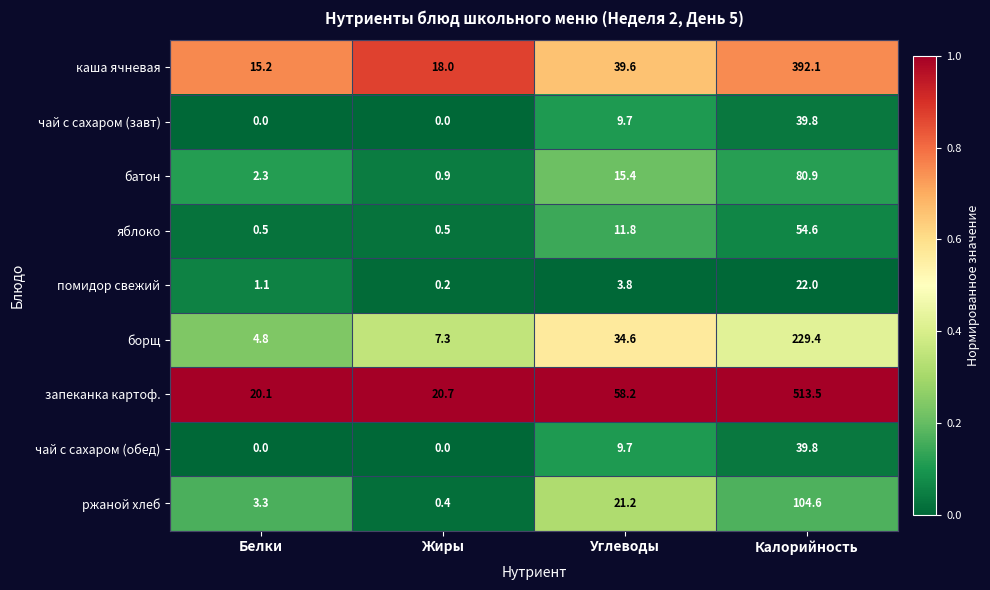

Which series has the largest range (max minus min)?

запеканка картоф.